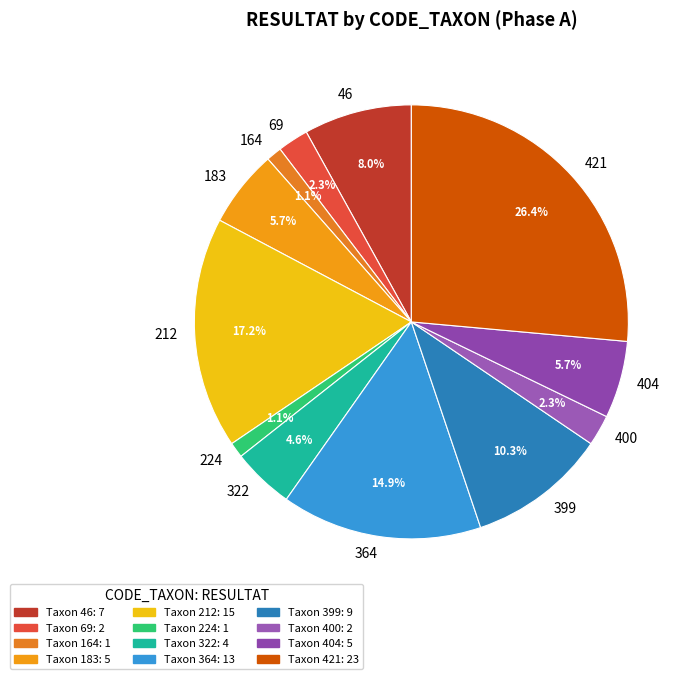

How many segments does this pie chart have?

12